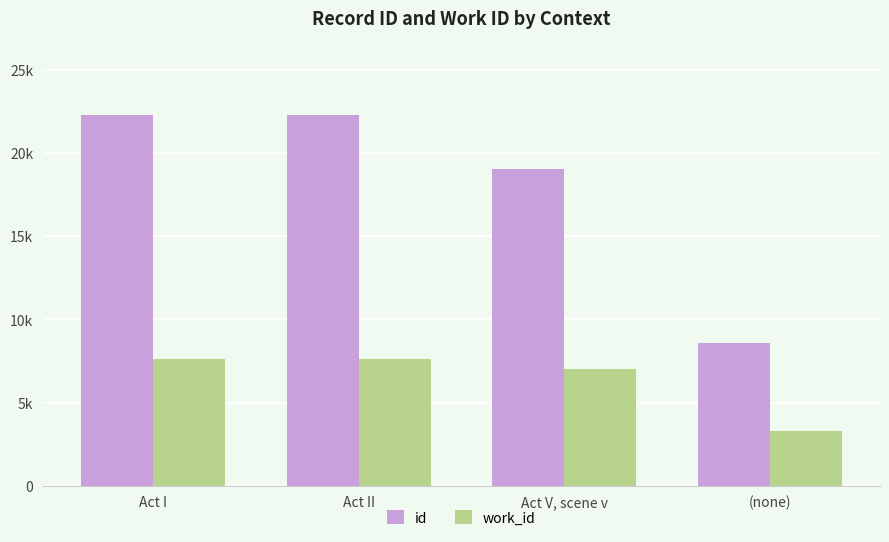

What is the lowest value of the work_id series?

3294